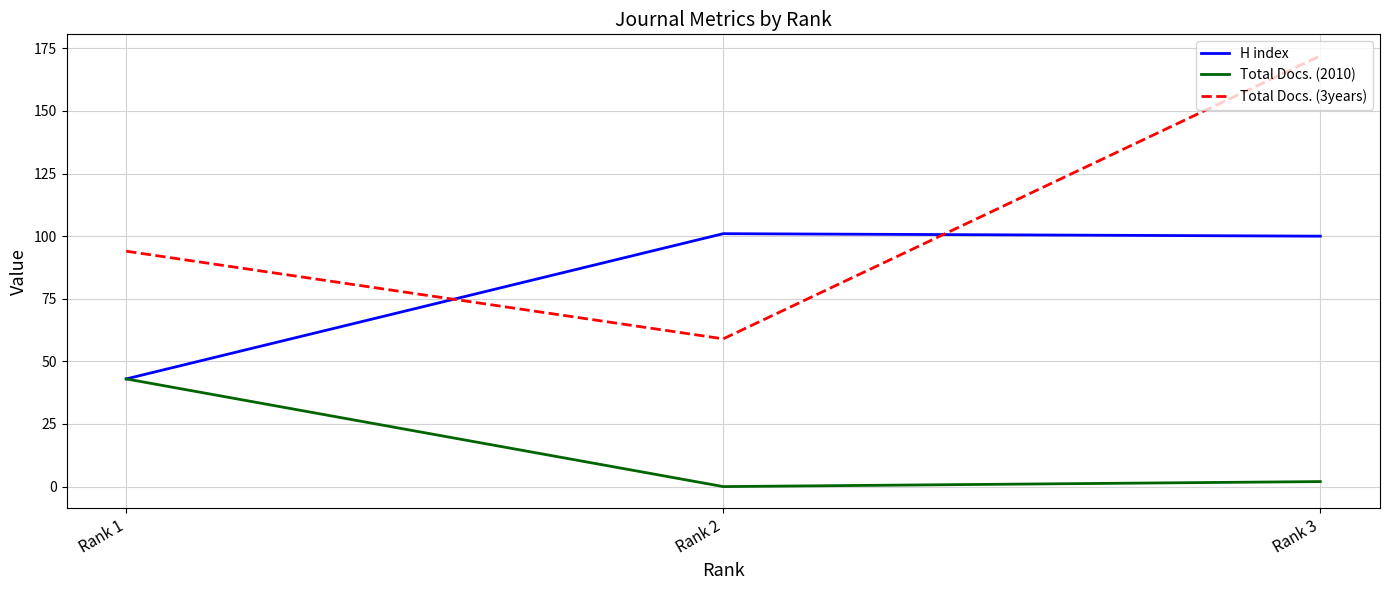

True or false: Total Docs. (2010) has a value of -24 at Rank 2.

False